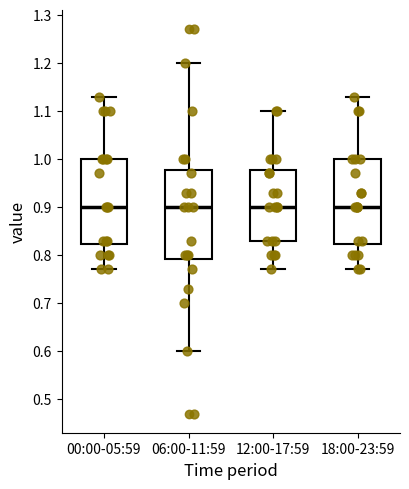

Reading left to right, read every box against the y-axis: the position of its median line, the range the box covers, and the ends of its whiskers. The values are not printed on the chart, so give them approximately, as read against the axis.

00:00-05:59: median 0.90, box 0.82 to 1.00, whiskers 0.77 to 1.13
06:00-11:59: median 0.90, box 0.79 to 0.98, whiskers 0.60 to 1.20
12:00-17:59: median 0.90, box 0.83 to 0.98, whiskers 0.77 to 1.10
18:00-23:59: median 0.90, box 0.82 to 1.00, whiskers 0.77 to 1.13